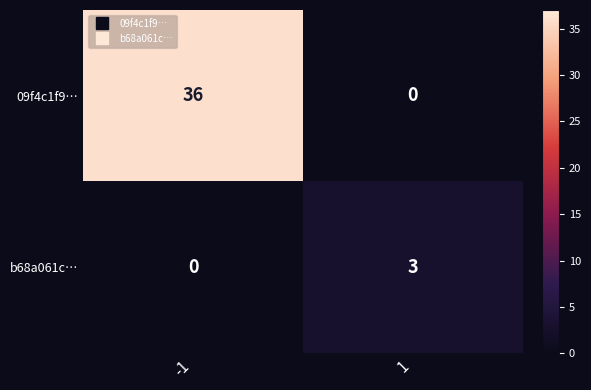

Reading left to right, extract all data points from this chart.

09f4c1f9…: 36	0
b68a061c…: 0	3